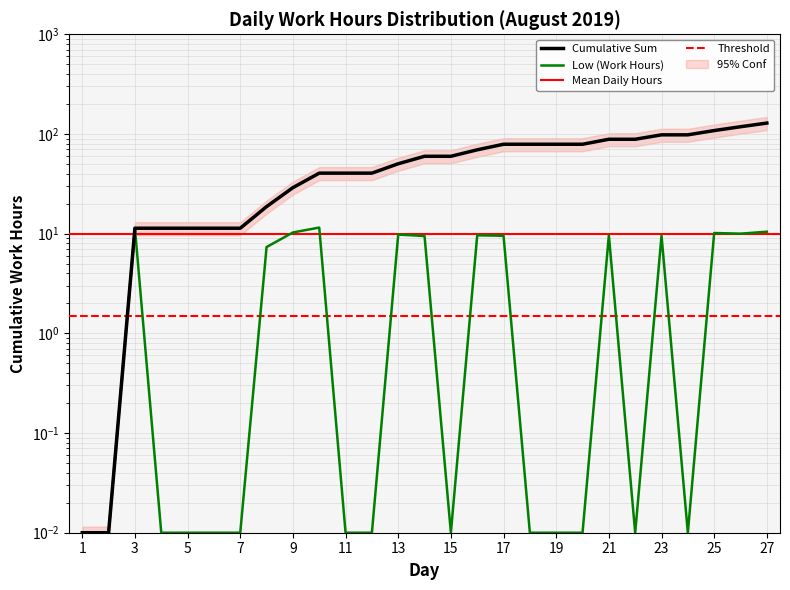

What is the difference between the Cumulative Sum values at 13 and 8?

31.6